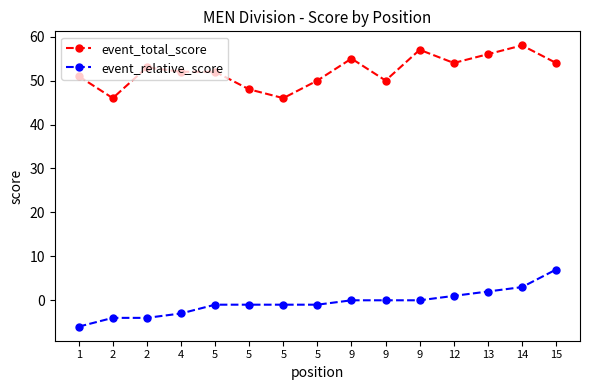

Where is the first local minimum for event_total_score?

2